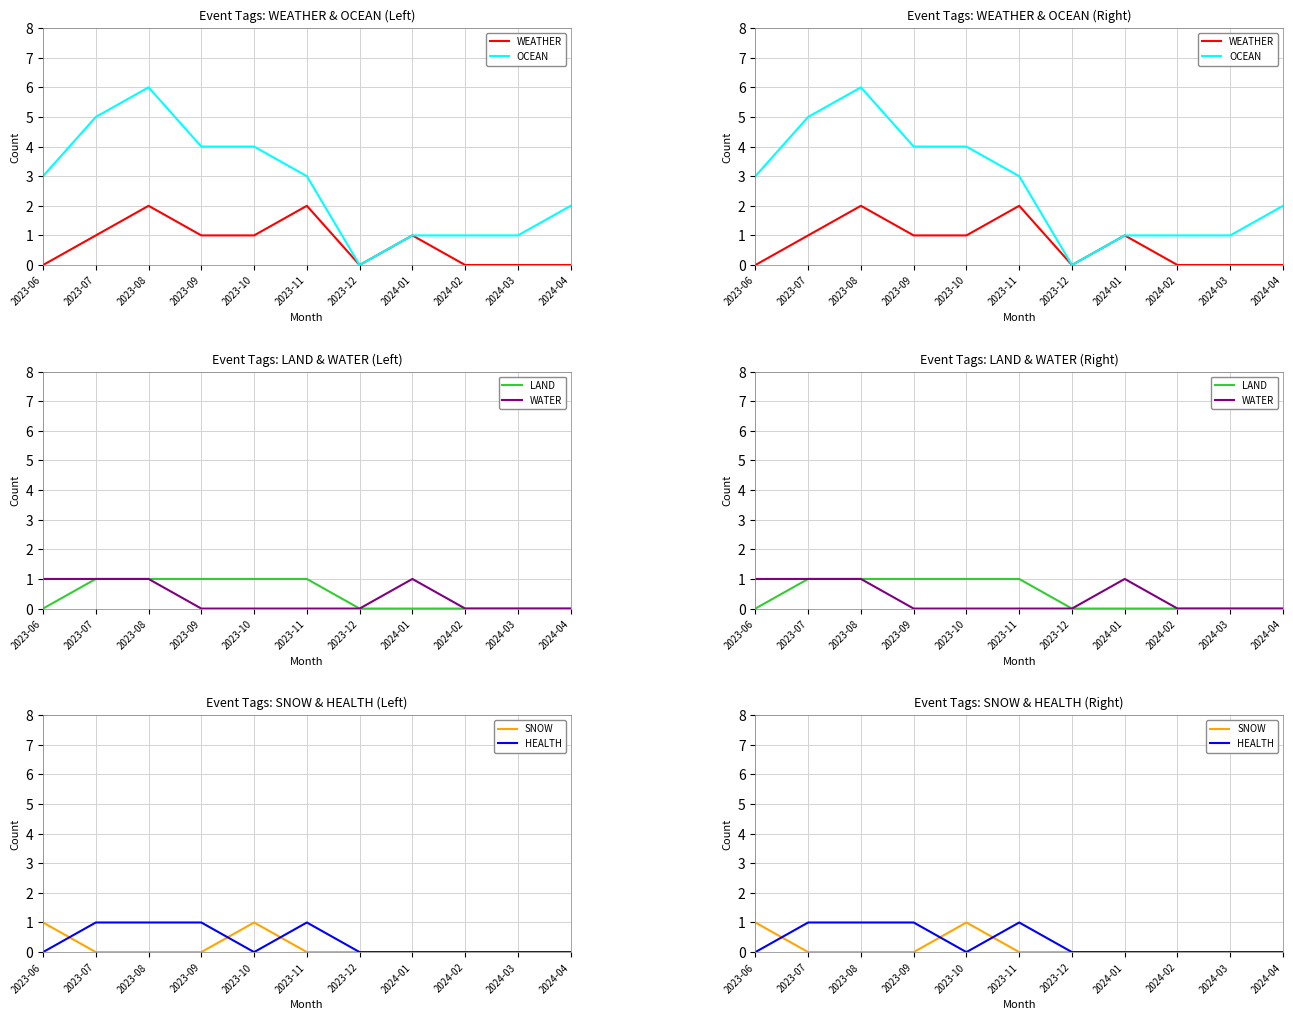

Rank the categories by HEALTH value from lowest to highest.

2023-06, 2023-10, 2023-12, 2024-01, 2024-02, 2024-03, 2024-04, 2023-07, 2023-08, 2023-09, 2023-11